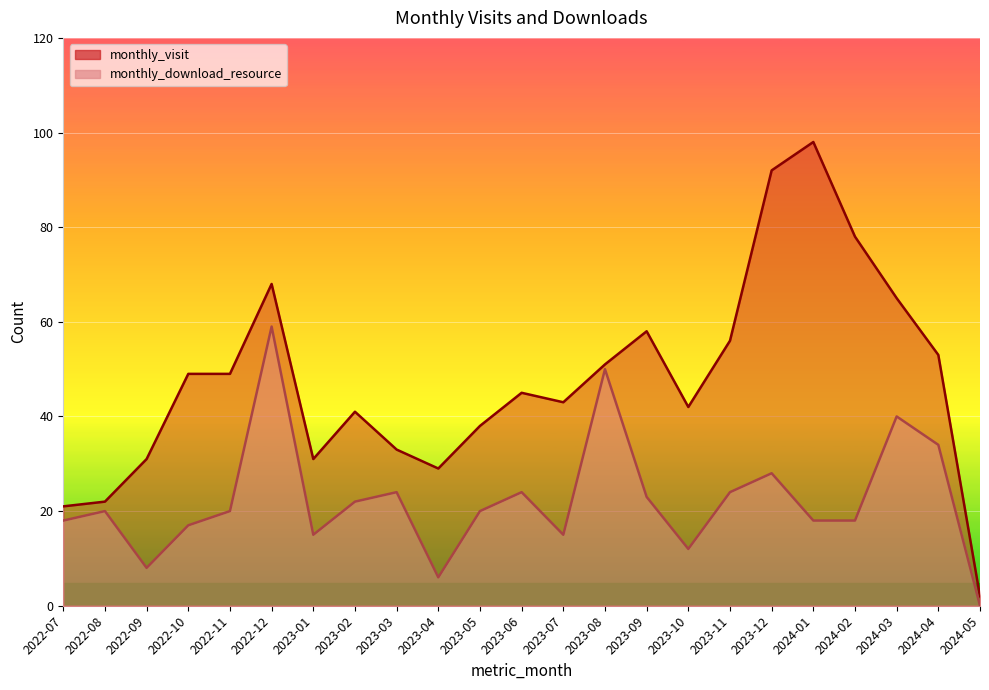

Reading left to right, what are all the values shown in this chart?

monthly_visit: 2022-07=21	2022-08=22	2022-09=31	2022-10=49	2022-11=49	2022-12=68	2023-01=31	2023-02=41	2023-03=33	2023-04=29	2023-05=38	2023-06=45	2023-07=43	2023-08=51	2023-09=58	2023-10=42	2023-11=56	2023-12=92	2024-01=98	2024-02=78	2024-03=65	2024-04=53	2024-05=2
monthly_download_resource: 2022-07=18	2022-08=20	2022-09=8	2022-10=17	2022-11=20	2022-12=59	2023-01=15	2023-02=22	2023-03=24	2023-04=6	2023-05=20	2023-06=24	2023-07=15	2023-08=50	2023-09=23	2023-10=12	2023-11=24	2023-12=28	2024-01=18	2024-02=18	2024-03=40	2024-04=34	2024-05=0